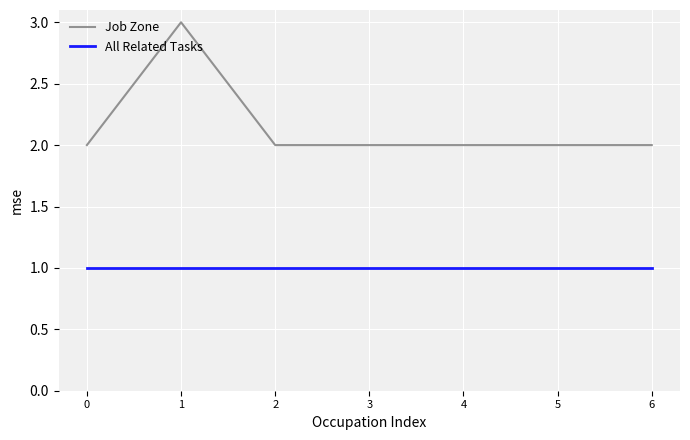

List the series in order of their peak value, highest first.

Job Zone, All Related Tasks